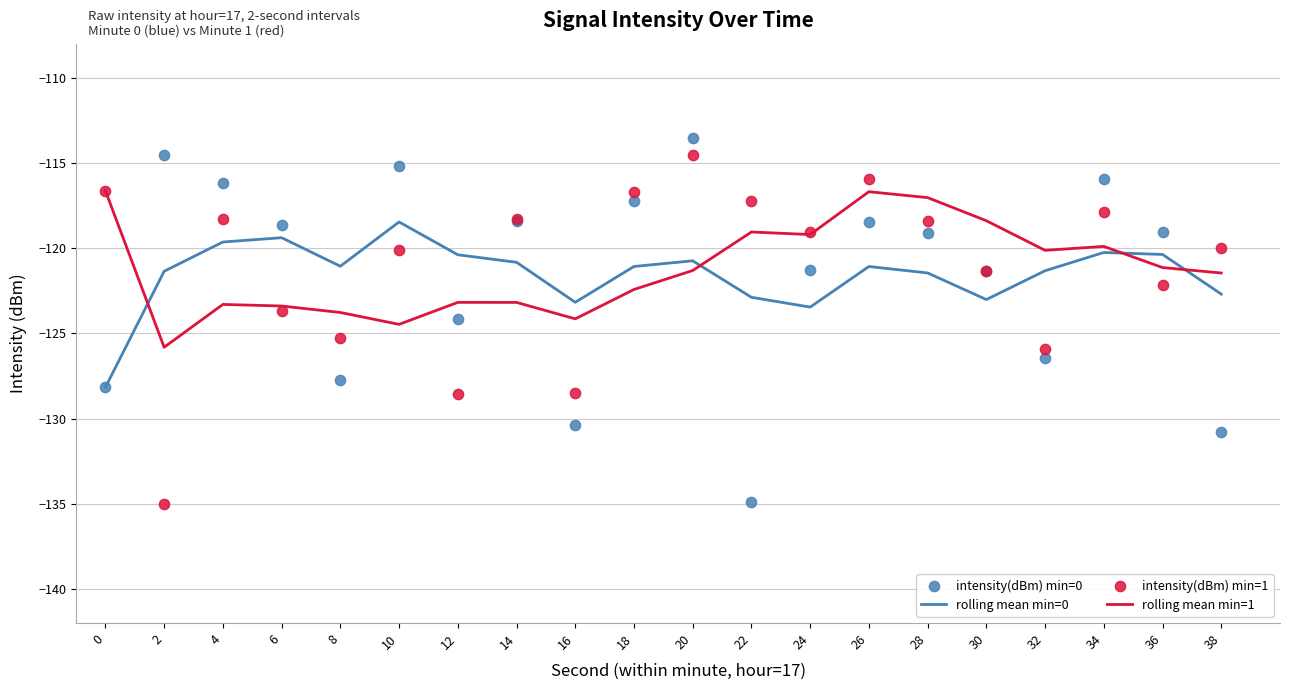

Which series contains the highest Y value?

intensity(dBm) min=0